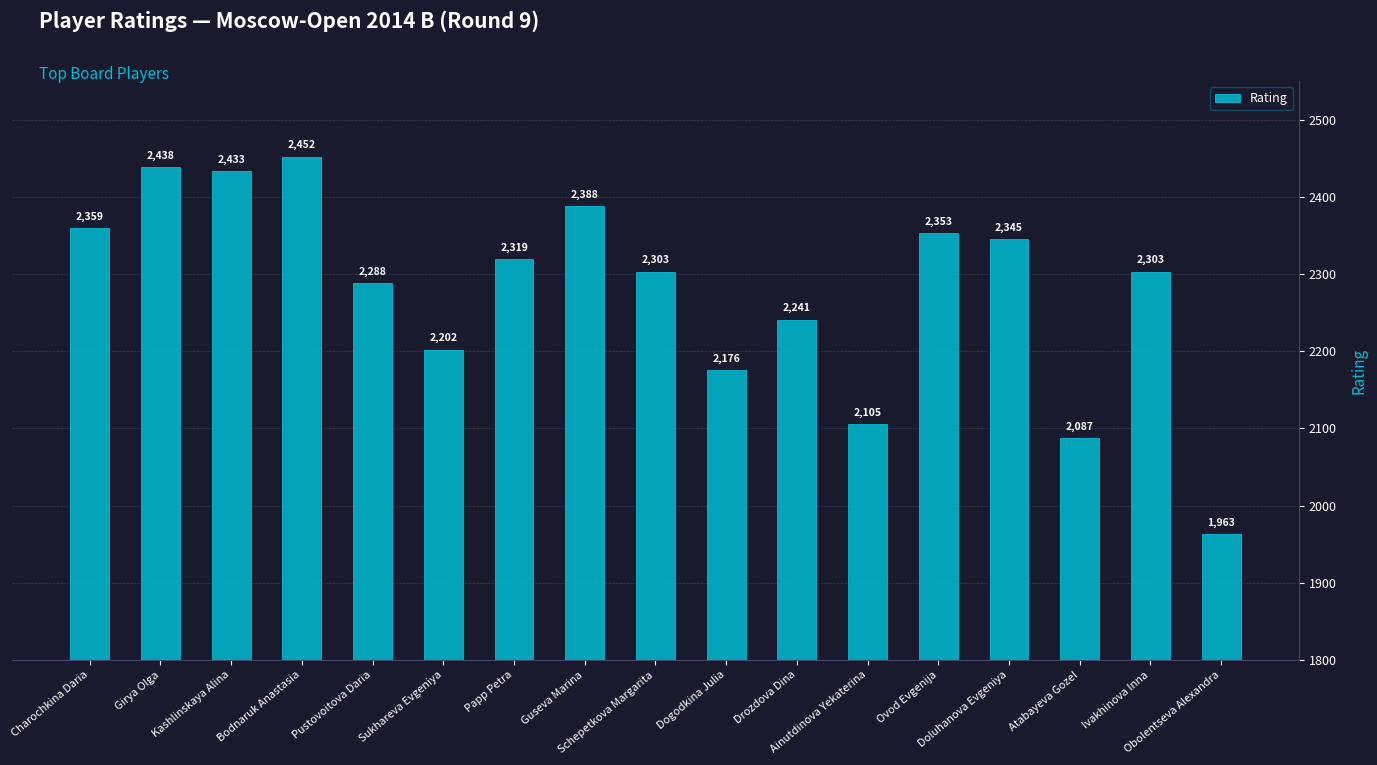

Reading left to right, what are all the values shown in this chart?

2359	2438	2433	2452	2288	2202	2319	2388	2303	2176	2241	2105	2353	2345	2087	2303	1963